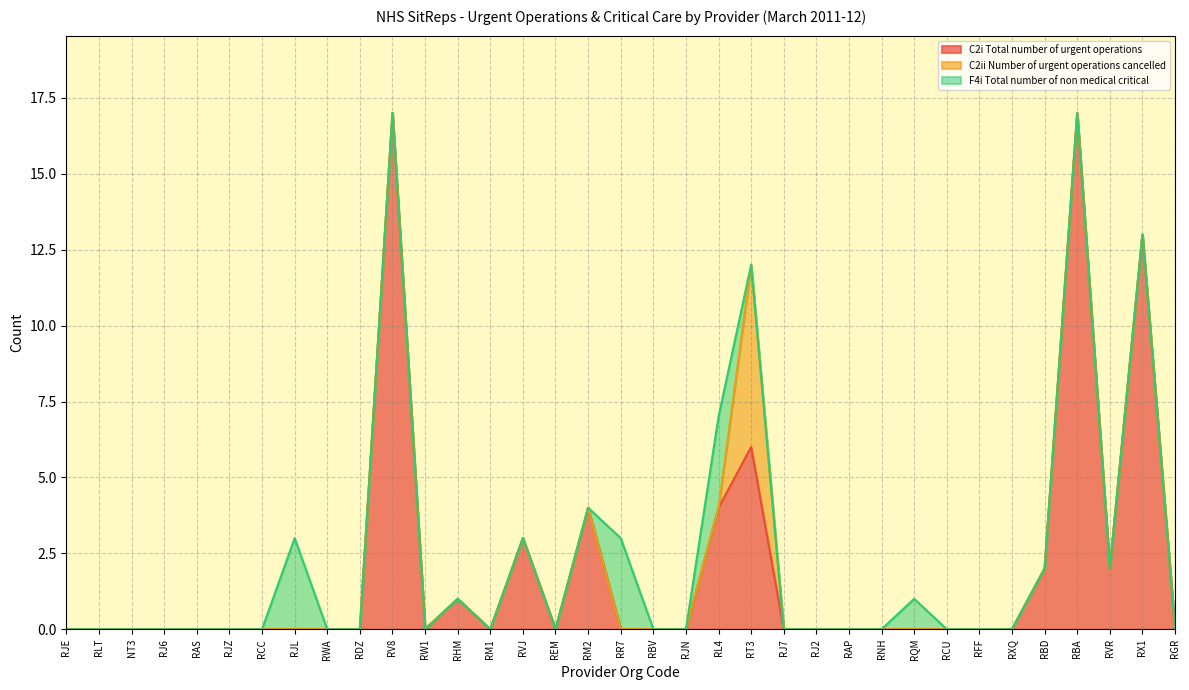

What is the maximum value for F4i Total number of non medical critical?

3